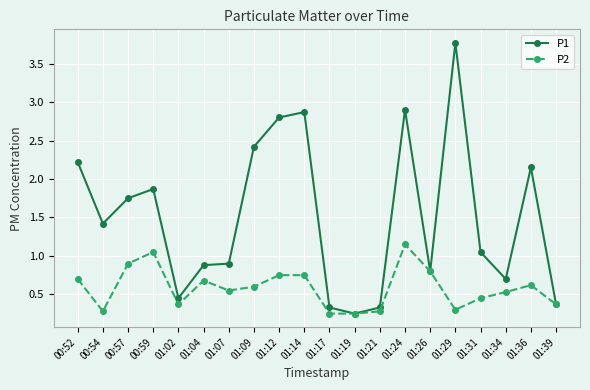

What is the total value across all series at 01:34?

1.2